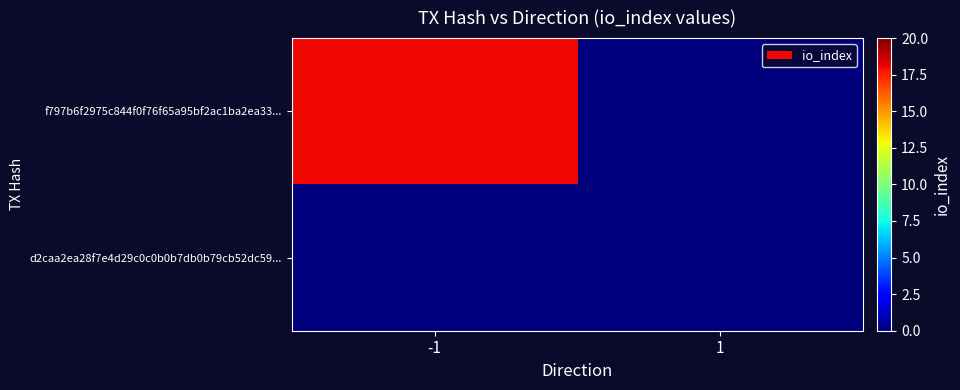

Which series has the widest spread of values?

f797b6f2975c844f0f76f65a95bf2ac1ba2ea33...